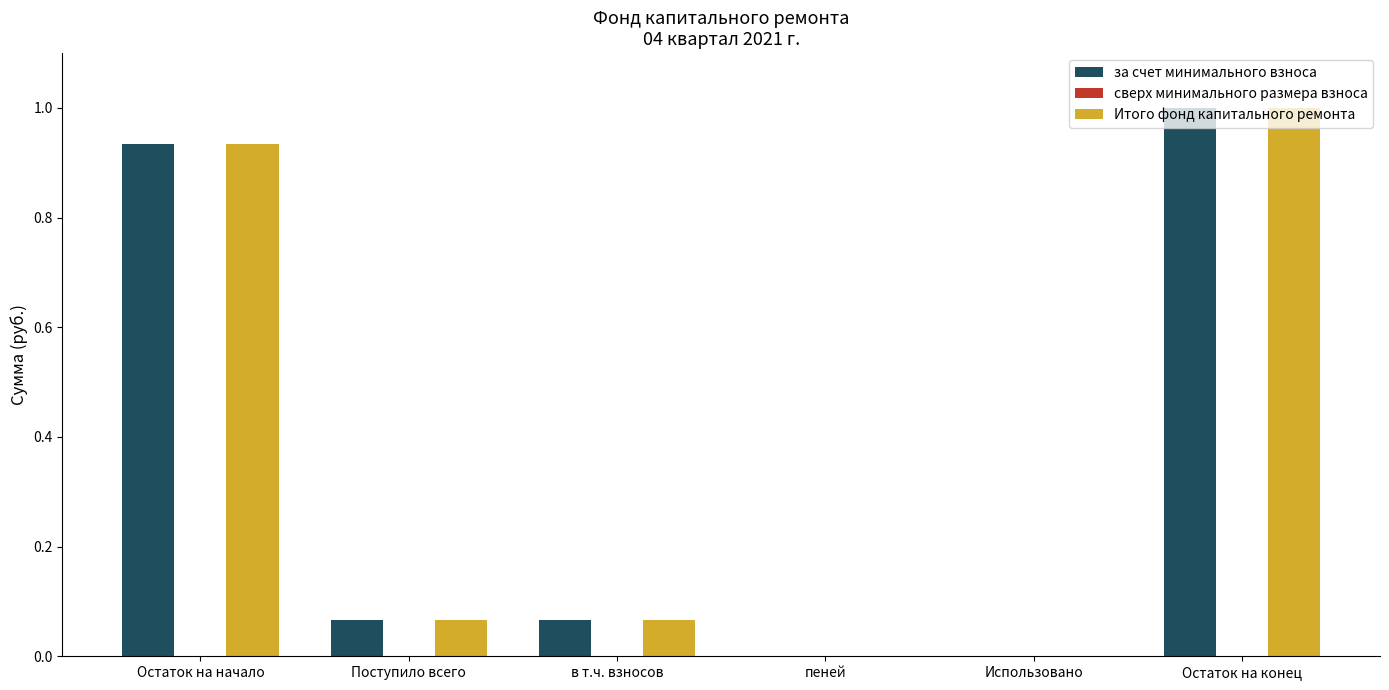

The value of за счет минимального взноса at Использовано is 0.5. True or false?

False